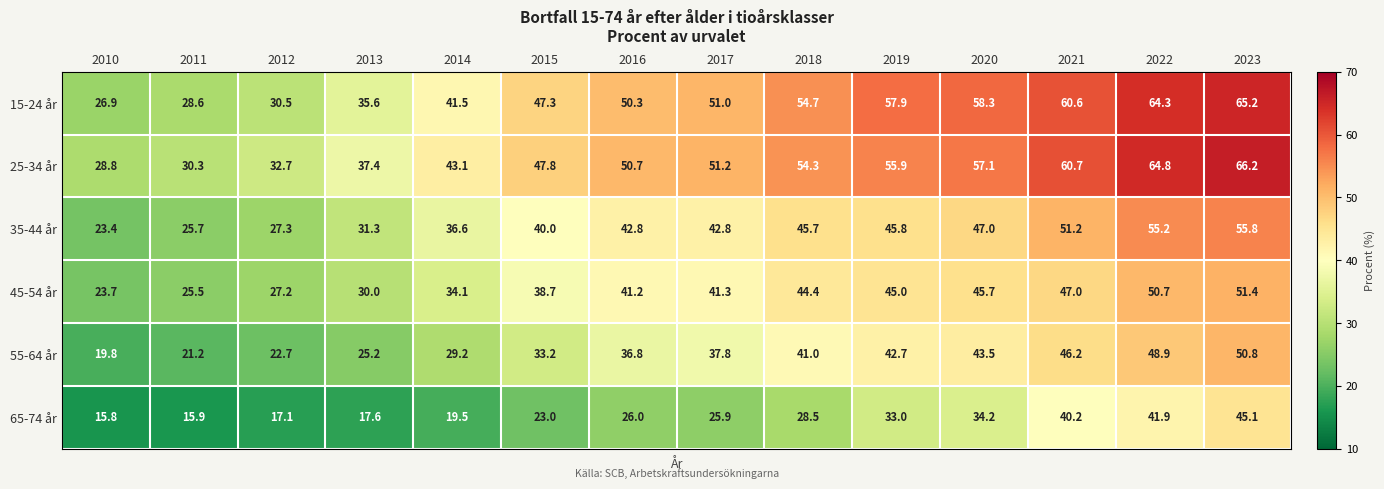

What is the average value of the 15-24 år series?

48.1